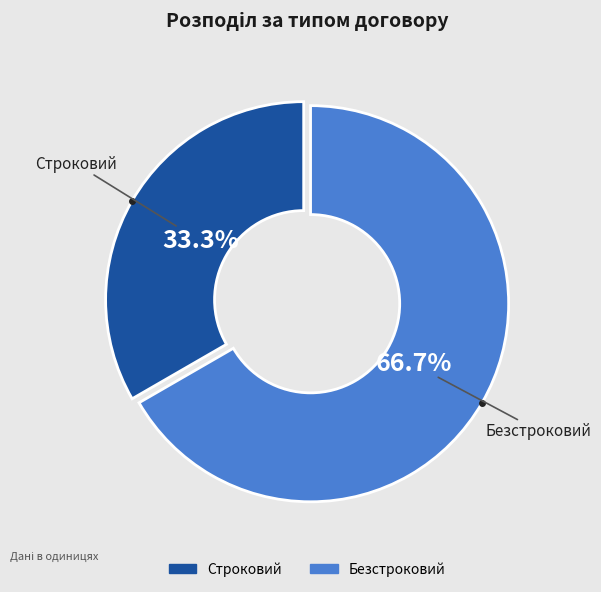

Does any single category account for the majority?

Yes